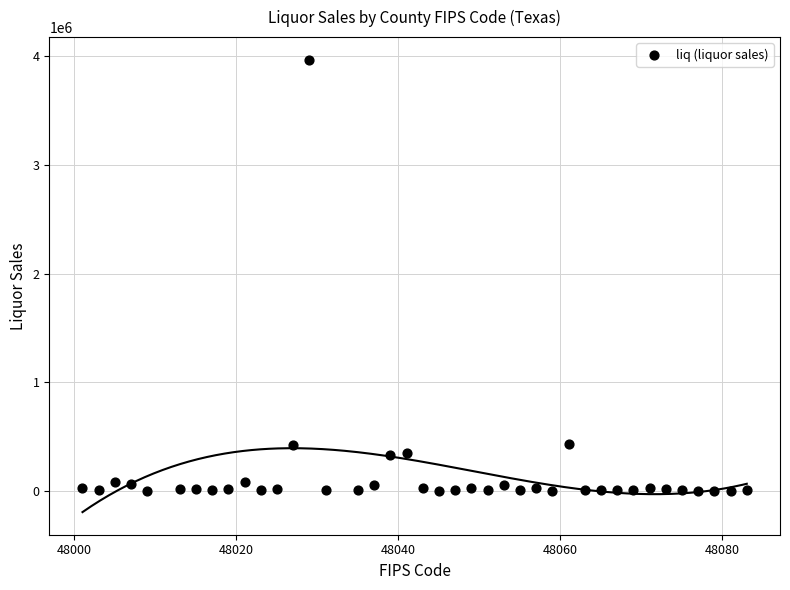

What is the range of X values (max minus min)?

82.0